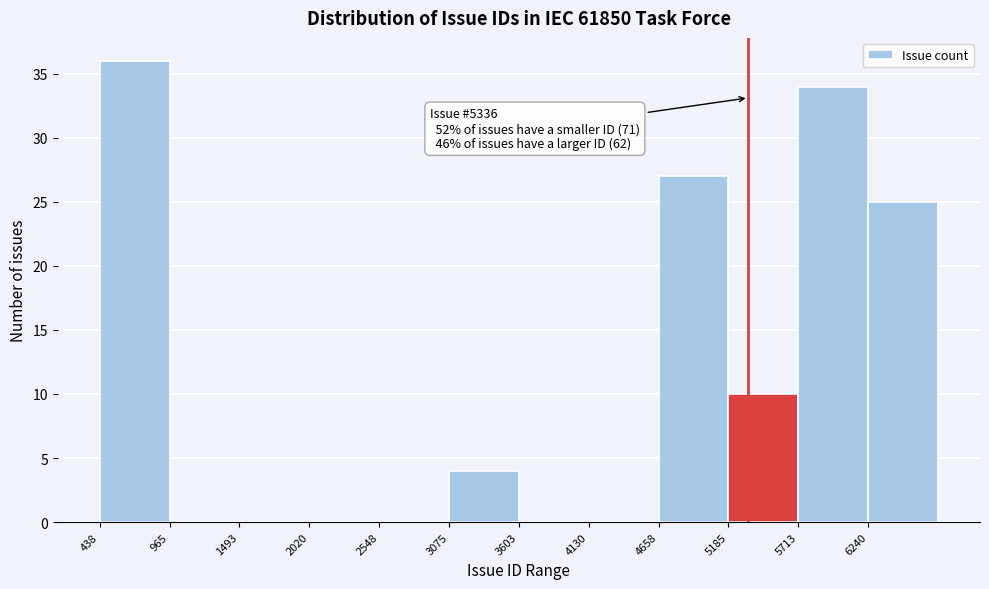

Over which range of the x-axis is the bar tallest?

400 to 1000